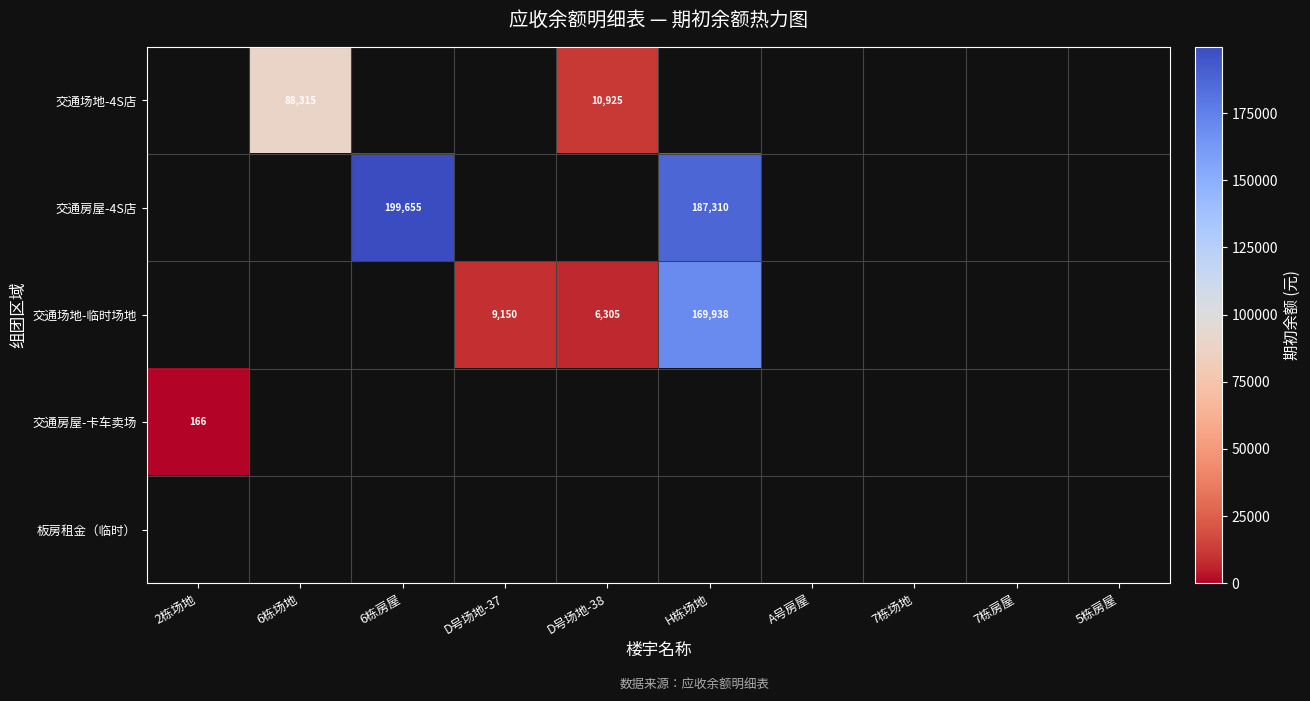

True or false: 交通房屋-4S店 has a value of 296683 at H栋场地.

False